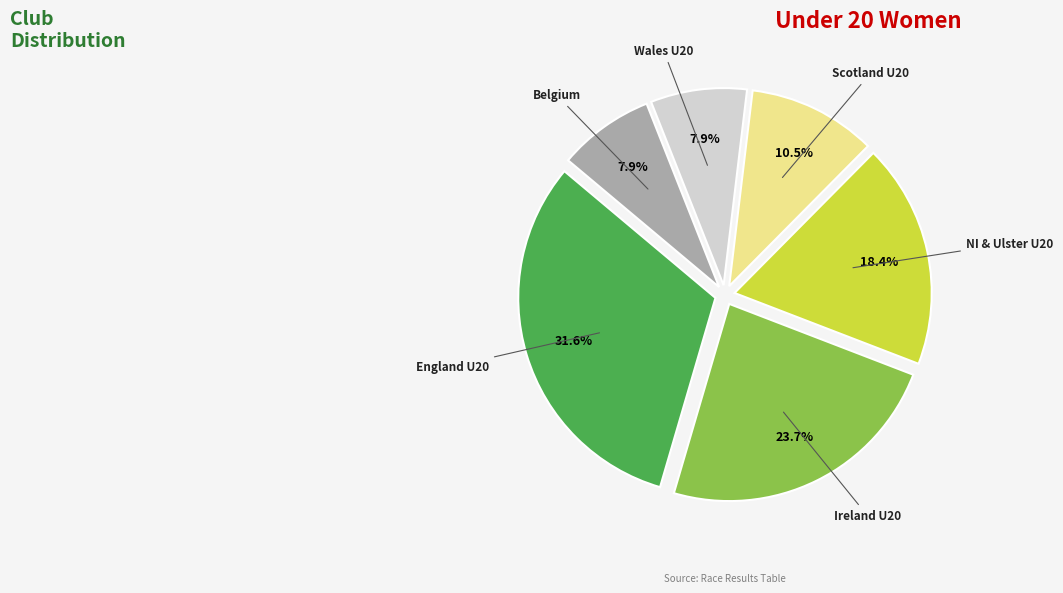

To the nearest percent, what percentage of the pie is NI & Ulster U20?

18%